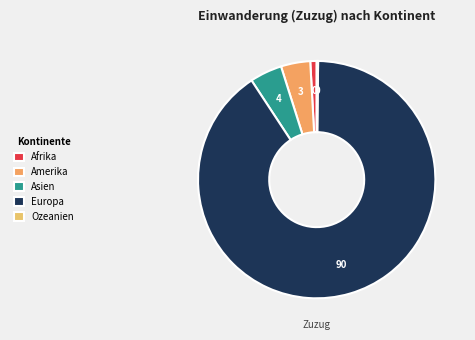

Does Ozeanien account for over 50% of the chart?

No